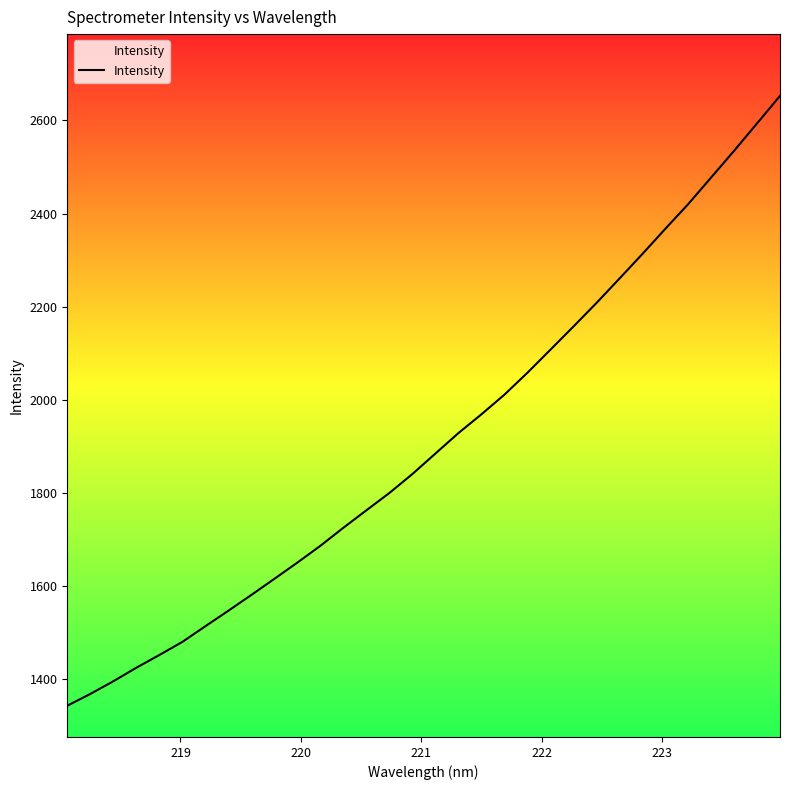

What is the maximum value shown in the chart?

2652.8